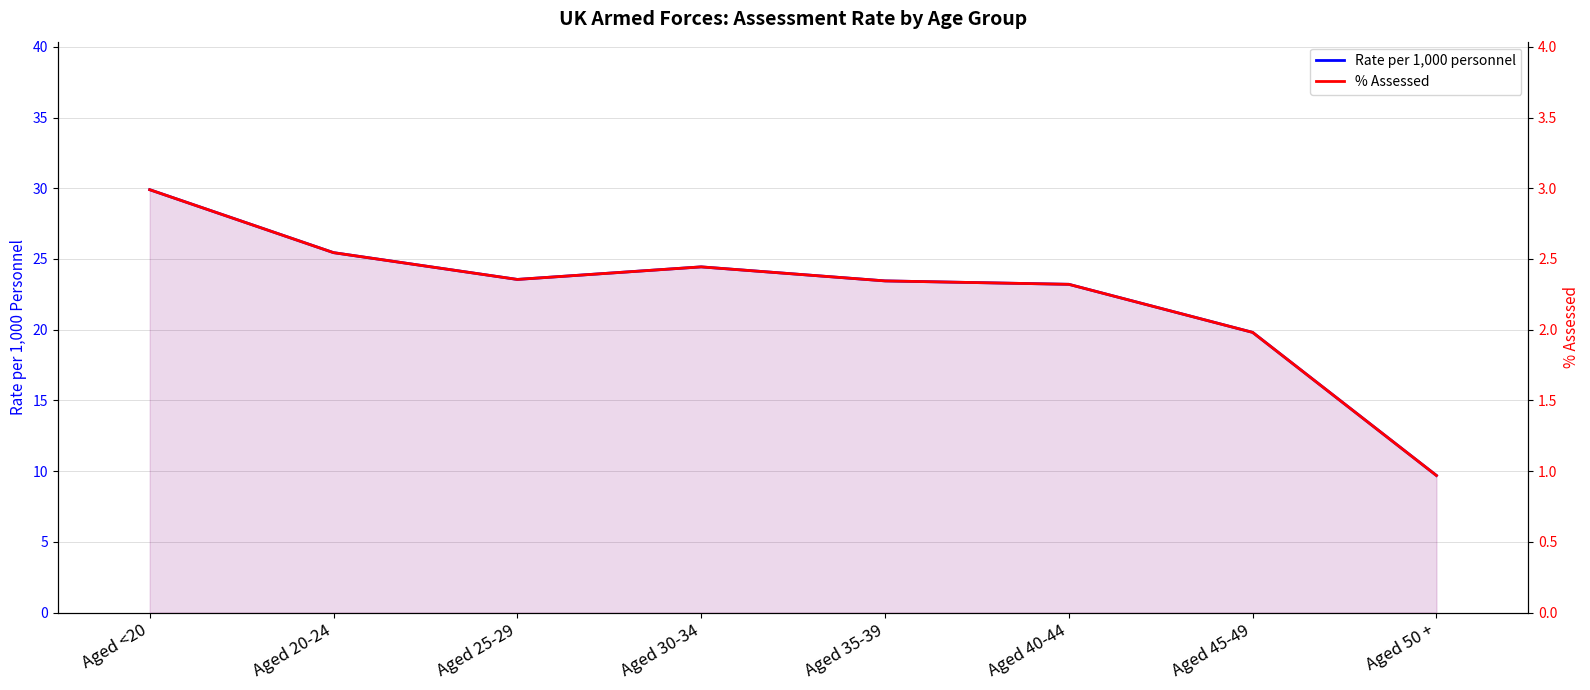

How many data points in % Assessed are above 2?

6